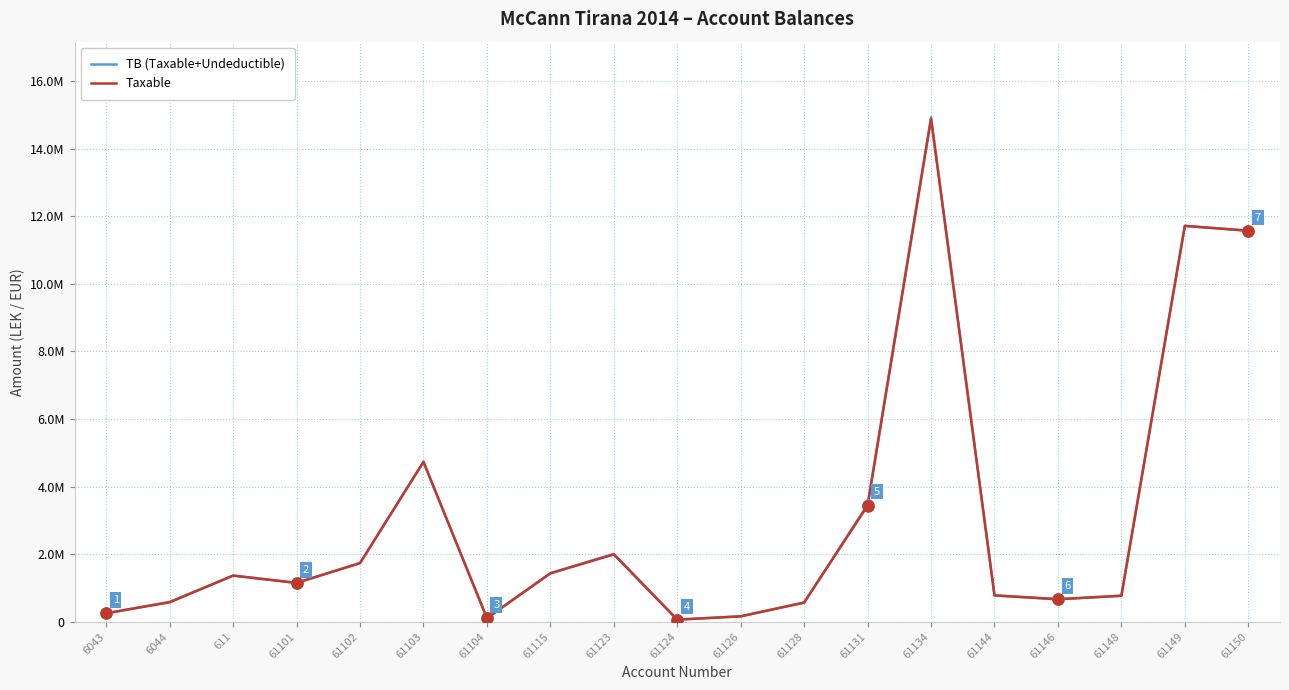

Does the chart have visible grid lines?

Yes